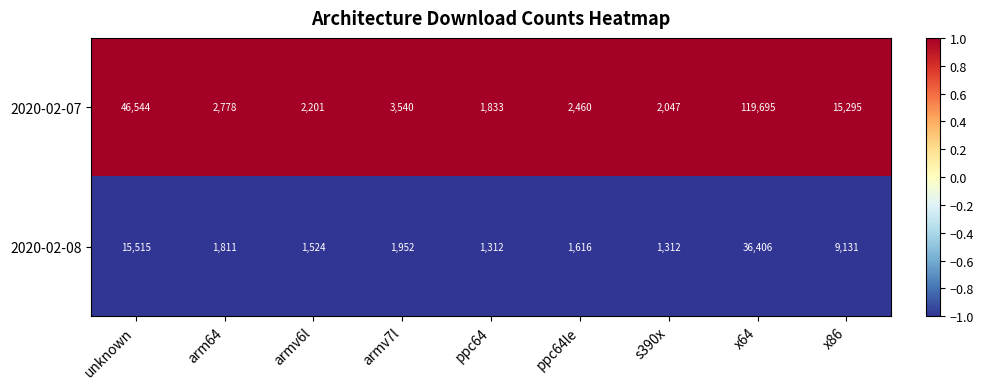

At arm64, list the series in order from largest to smallest.

2020-02-07, 2020-02-08